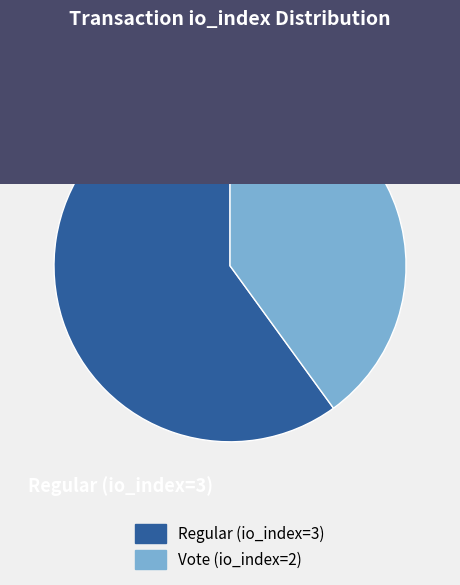

Combined, do Vote (io_index=2) and Regular (io_index=3) account for over 50%?

Yes